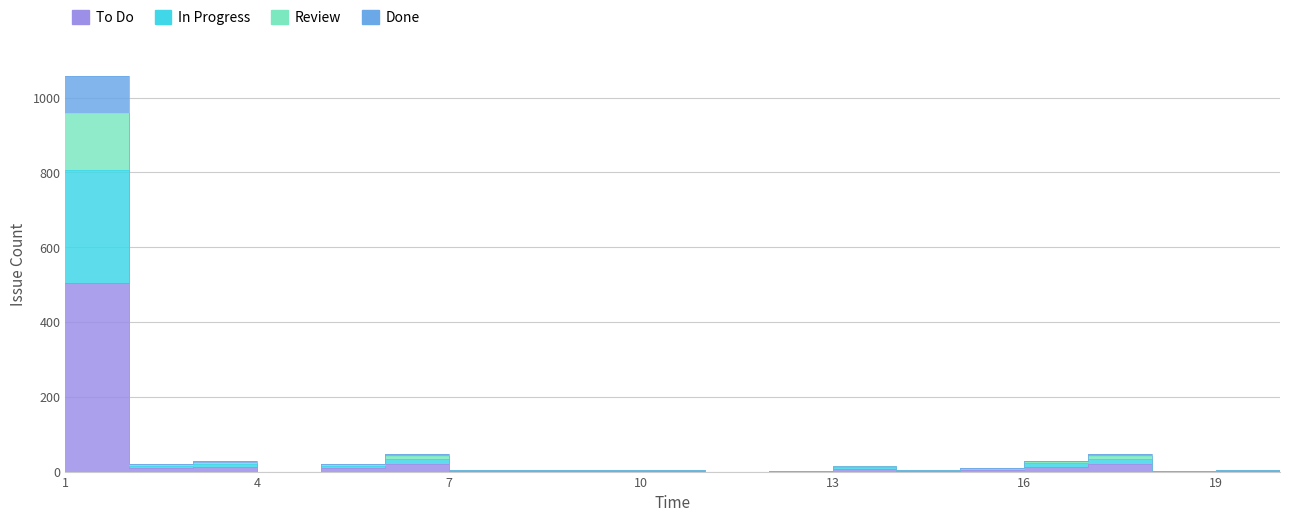

Between 19 and 14, which is larger?

19